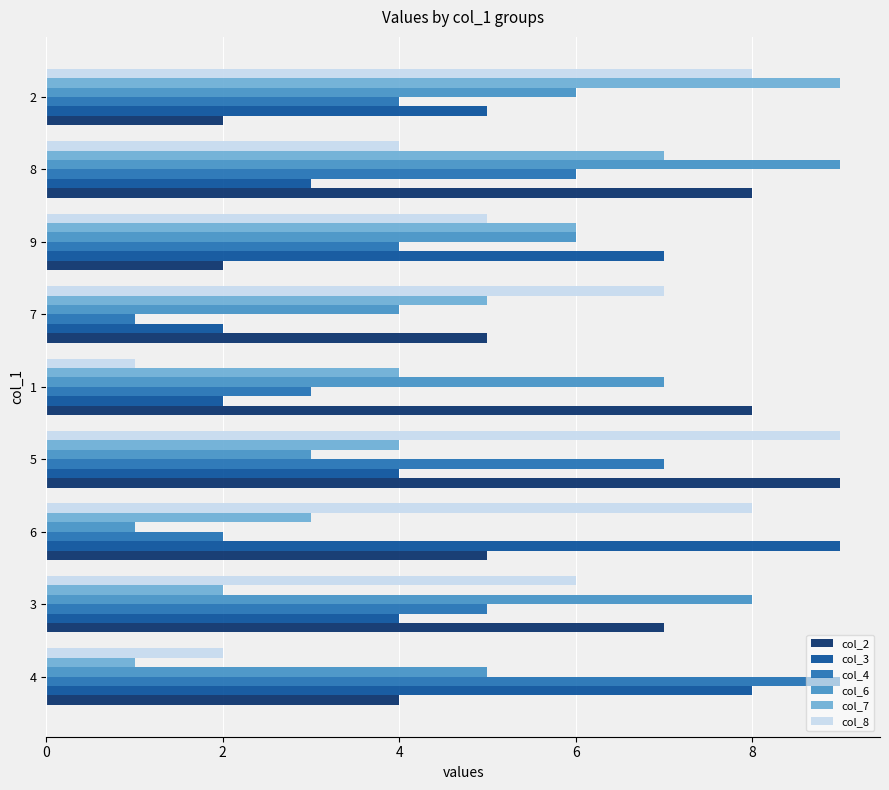

The col_6 series shows 3 at 5. True or false?

True